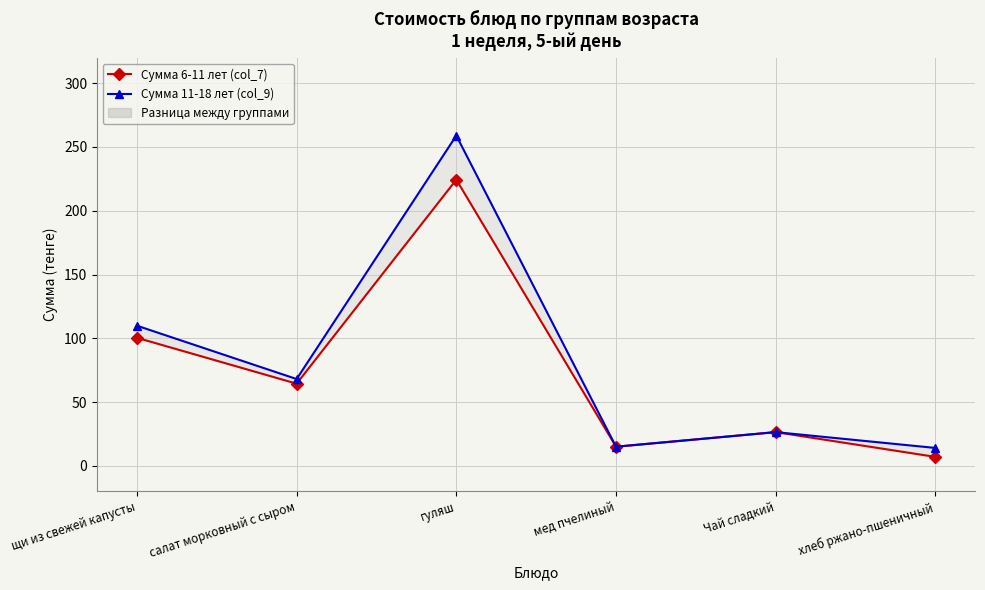

The Сумма 6-11 лет (col_7) series shows 146.5 at щи из свежей капусты. True or false?

False